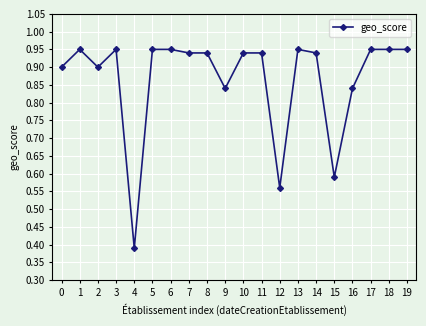

Is it true that the value at 6 is 0.3?

False